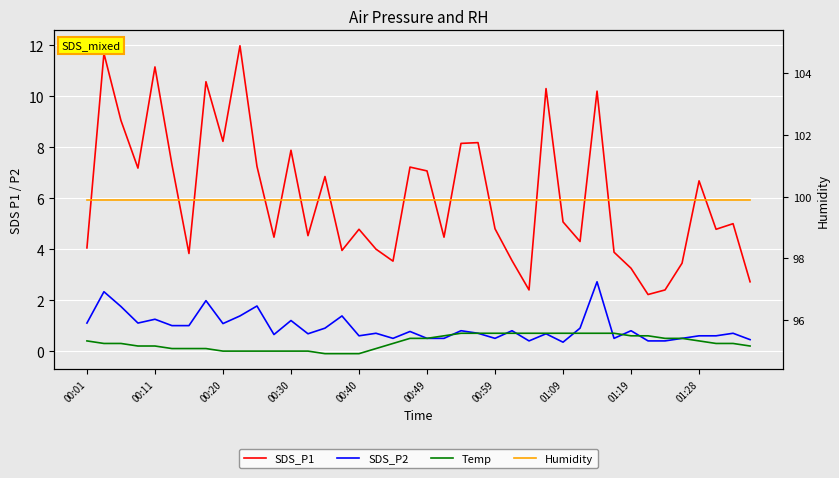

List the series in order of their peak value, highest first.

Humidity, SDS_P1, SDS_P2, Temp